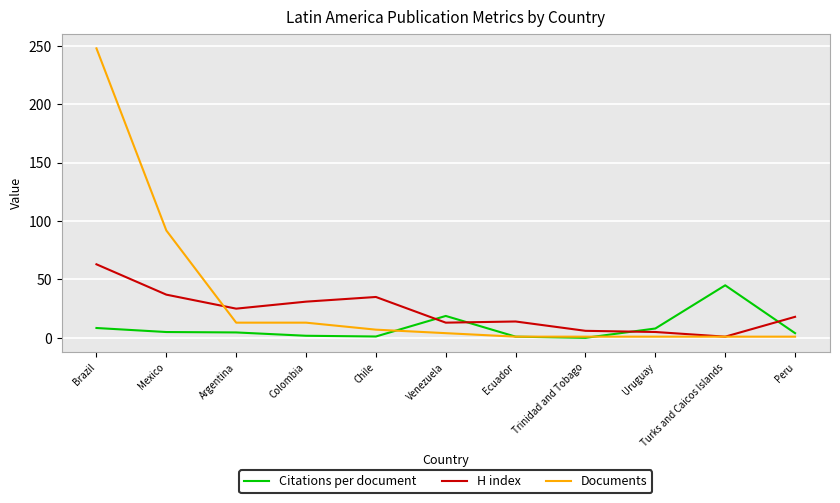

Which series changed the most between Venezuela and Turks and Caicos Islands?

Citations per document